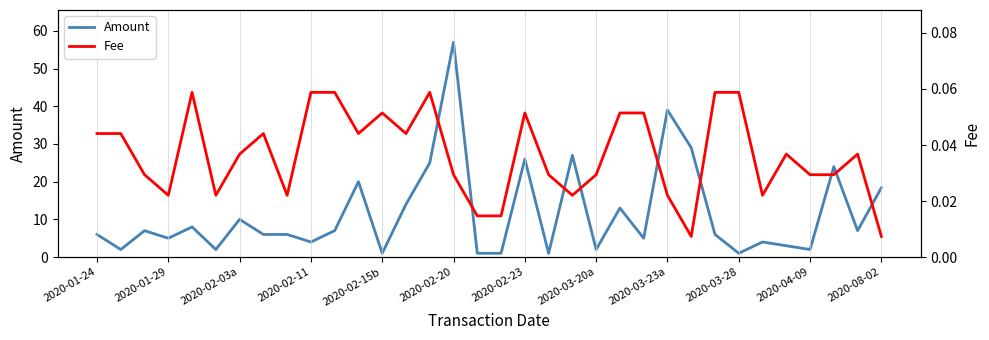

Is it true that Amount equals 4.9 at 2020-02-23?

False